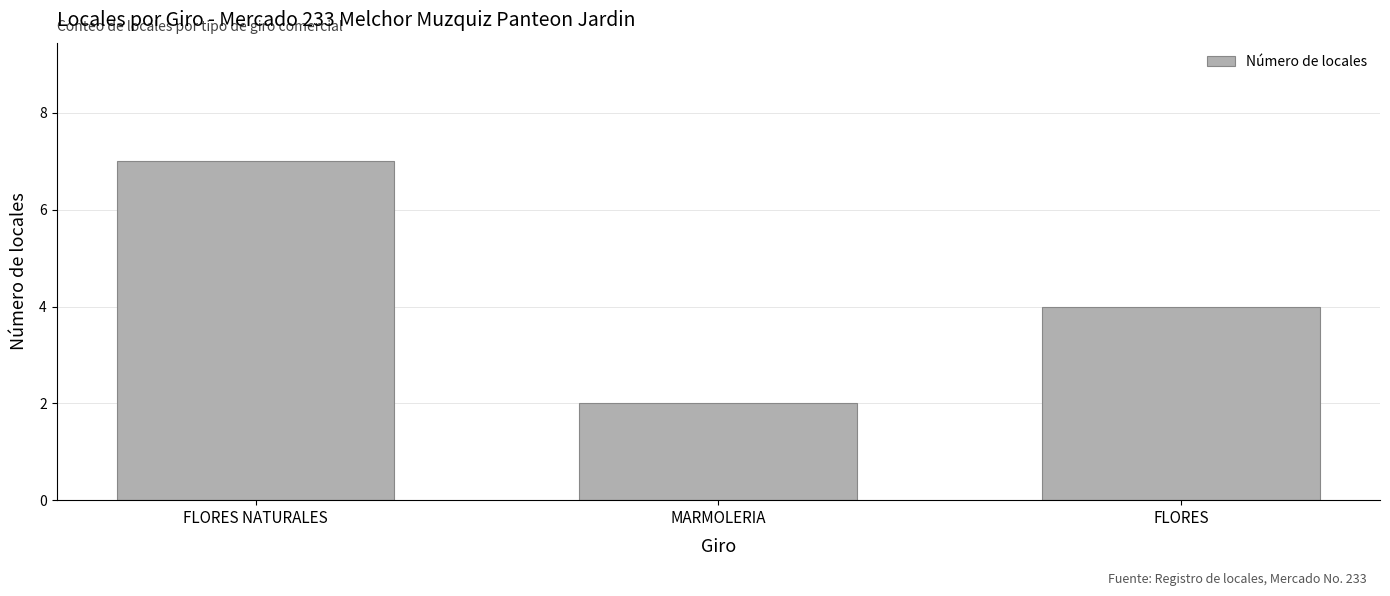

What is the value of the 2nd bar from the left?

2